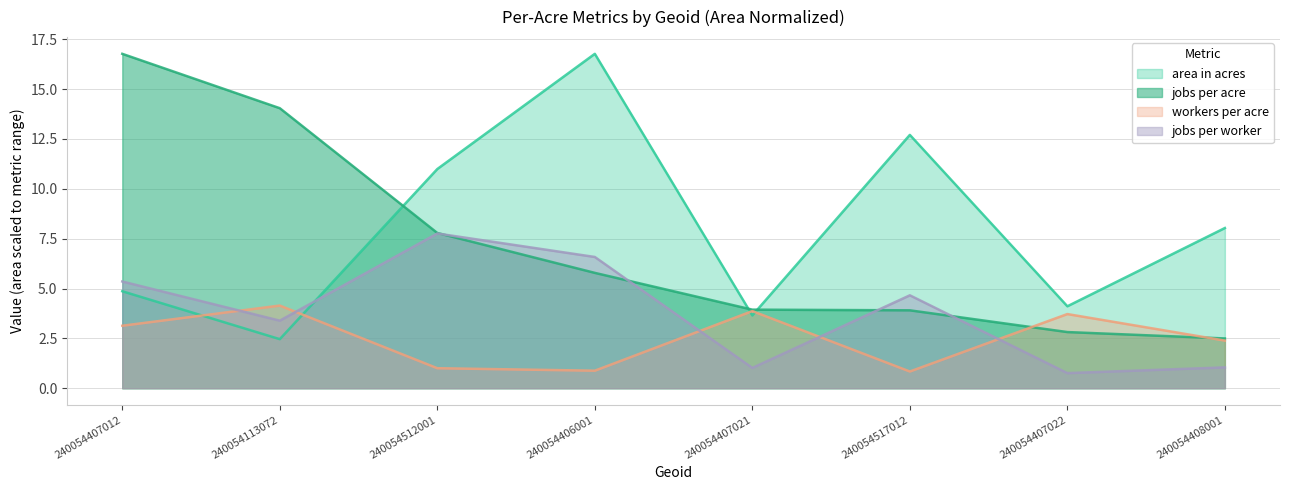

Where do jobs per worker and area in acres first cross each other?

240054113072 and 240054512001